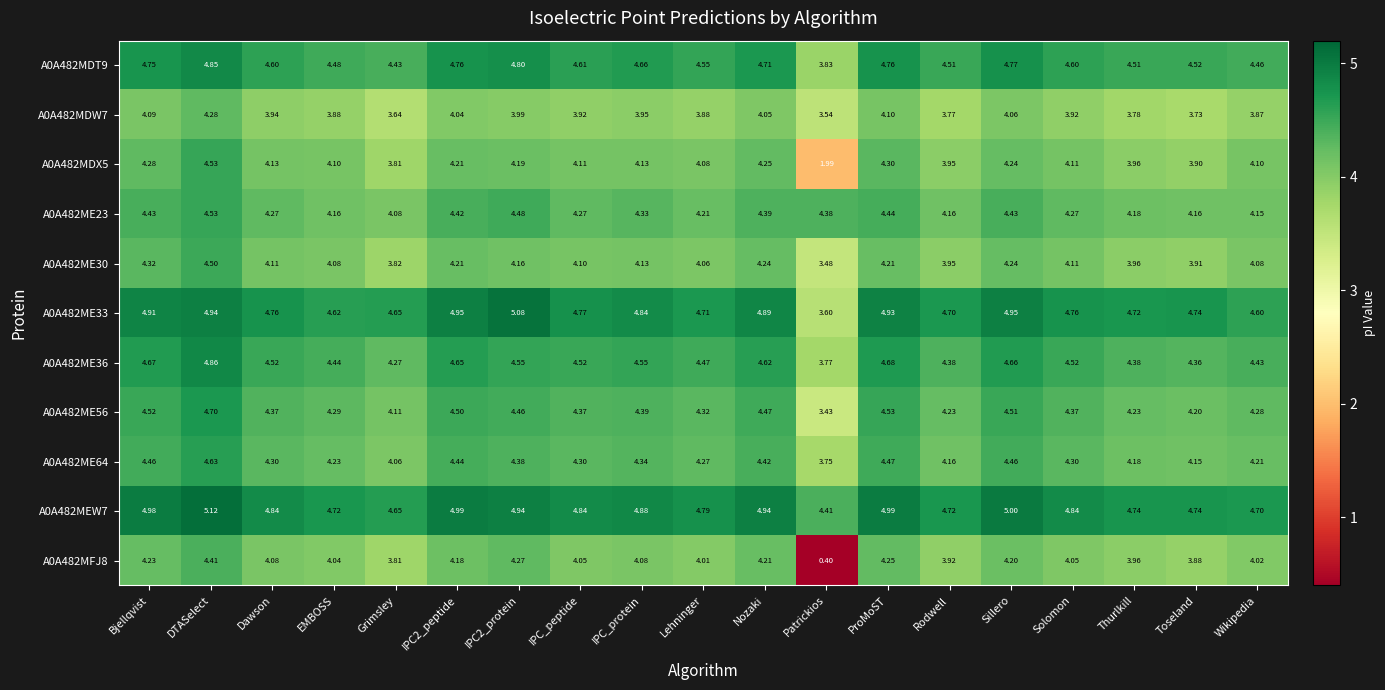

At which category is the sum across all series the highest?

DTASelect